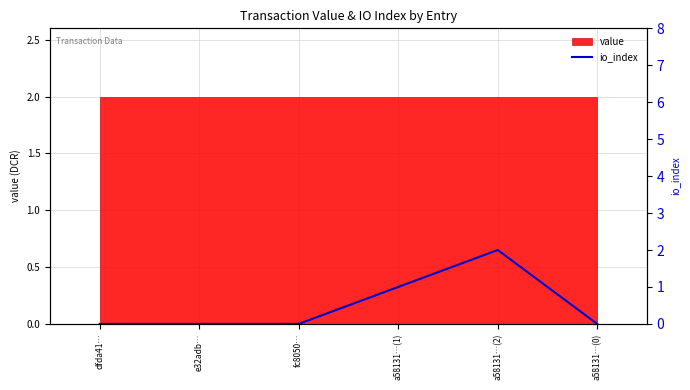

List the labels in order of value, largest first.

a58131…(2), a58131…(1), dfda41…, e32adb…, fc8050…, a58131…(0)